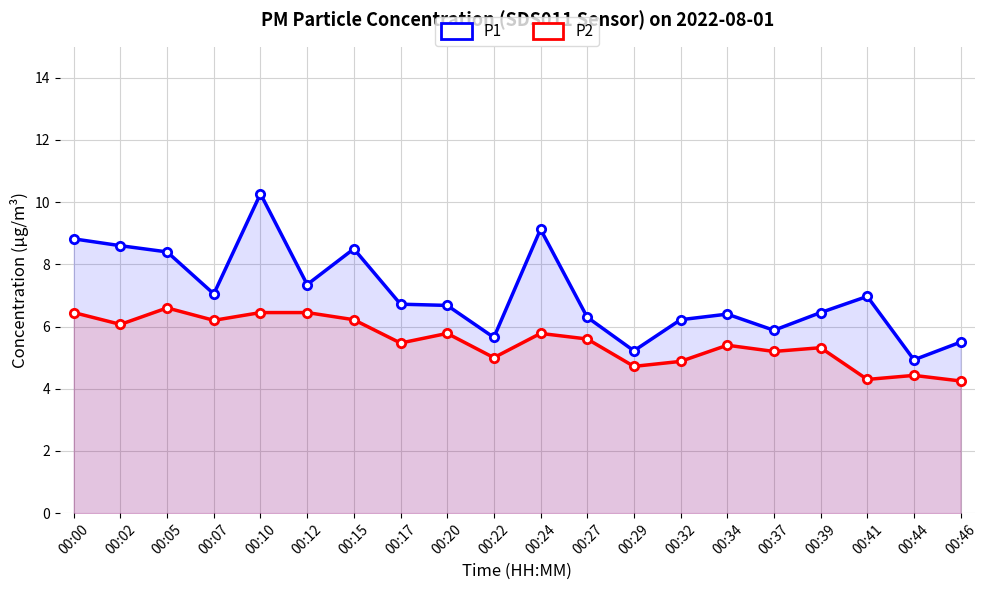

Which series changed the most between 00:44 and 00:46?

P1